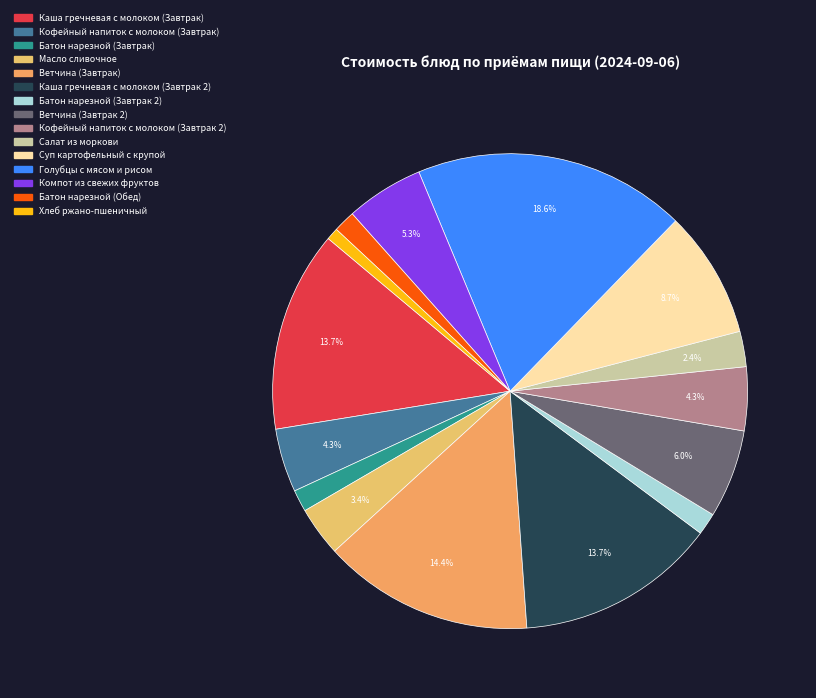

Combined, do Компот из свежих фруктов and Суп картофельный с крупой account for over 50%?

No